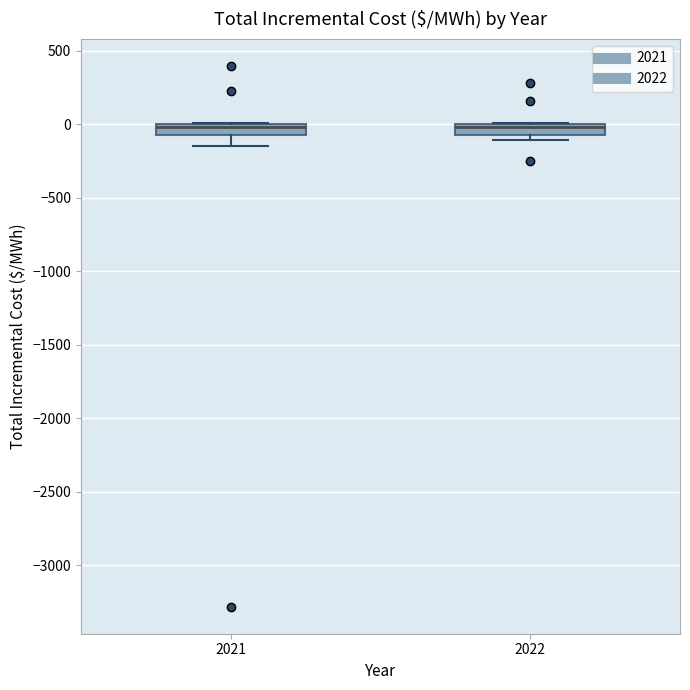

Where does the lower whisker of the box at x = 2021 end on the y-axis? The values are not printed on the chart, so give them approximately, as read against the axis.

-150